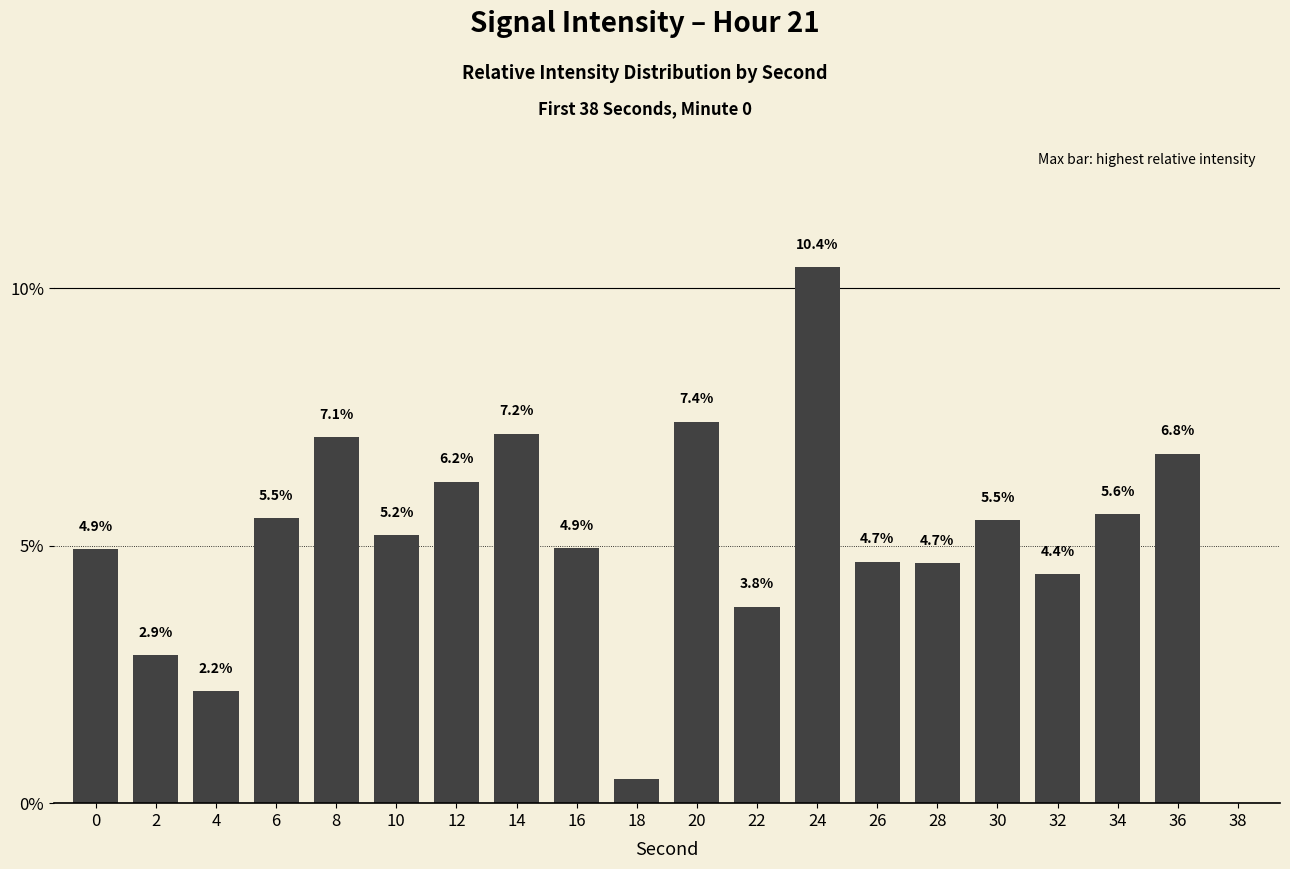

How many data points does each series have?

20